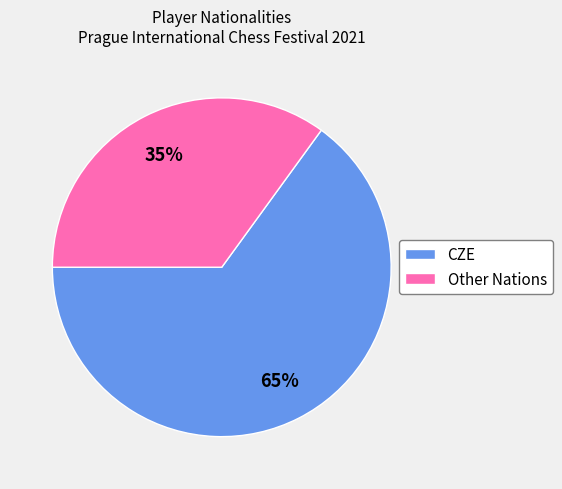

Is the sum of Other and CZE greater than half?

Yes